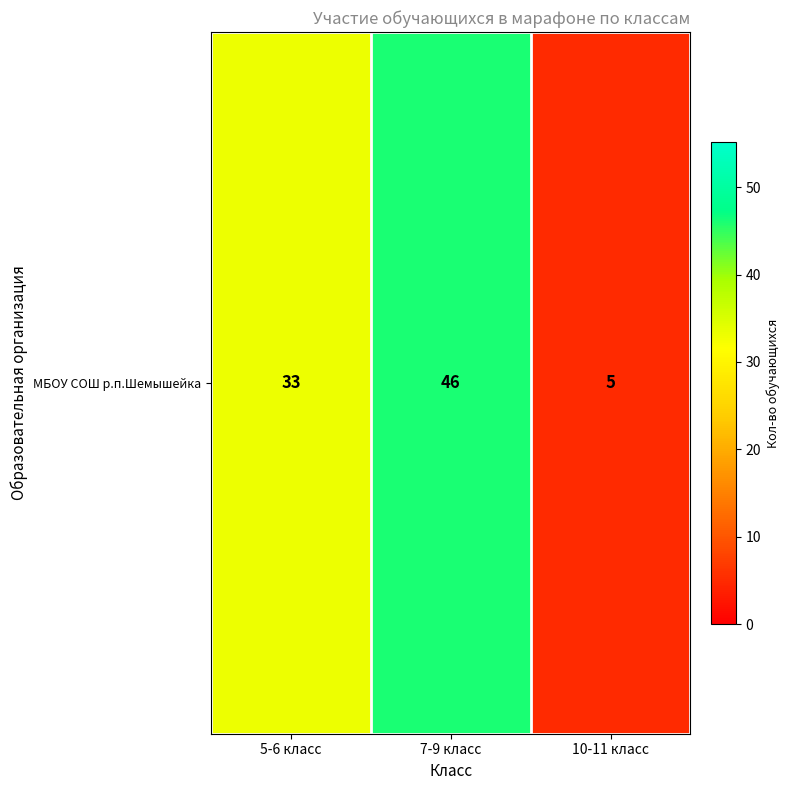

What is the difference between the maximum and second lowest values?

13